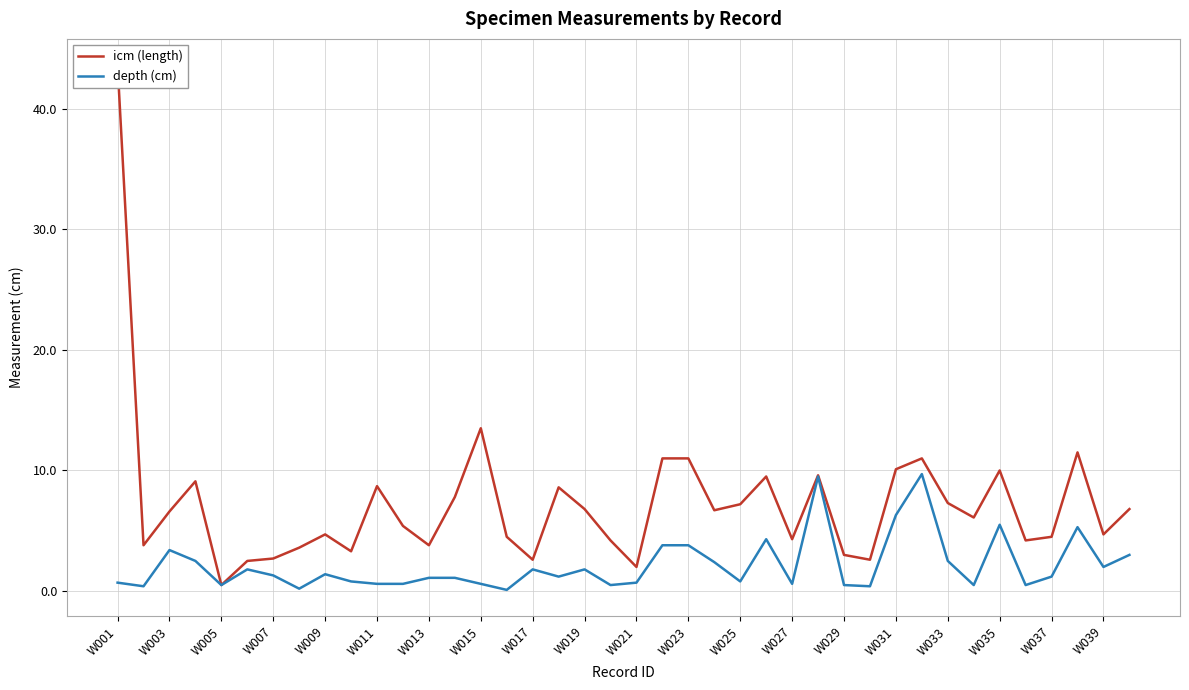

Which series has the largest range (max minus min)?

icm (length)